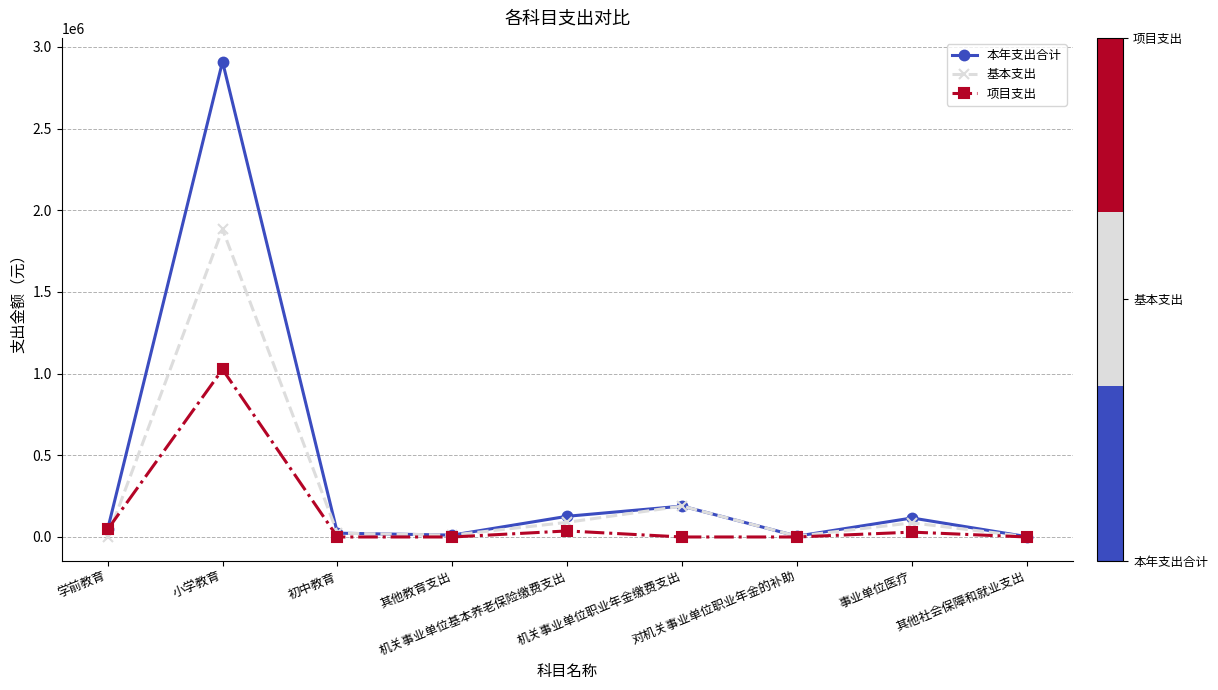

In 基本支出, how many points are higher than both neighbors (excluding endpoints)?

3